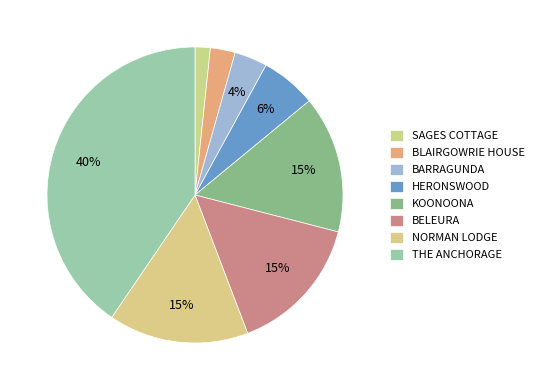

Count the number of slices in the pie.

8